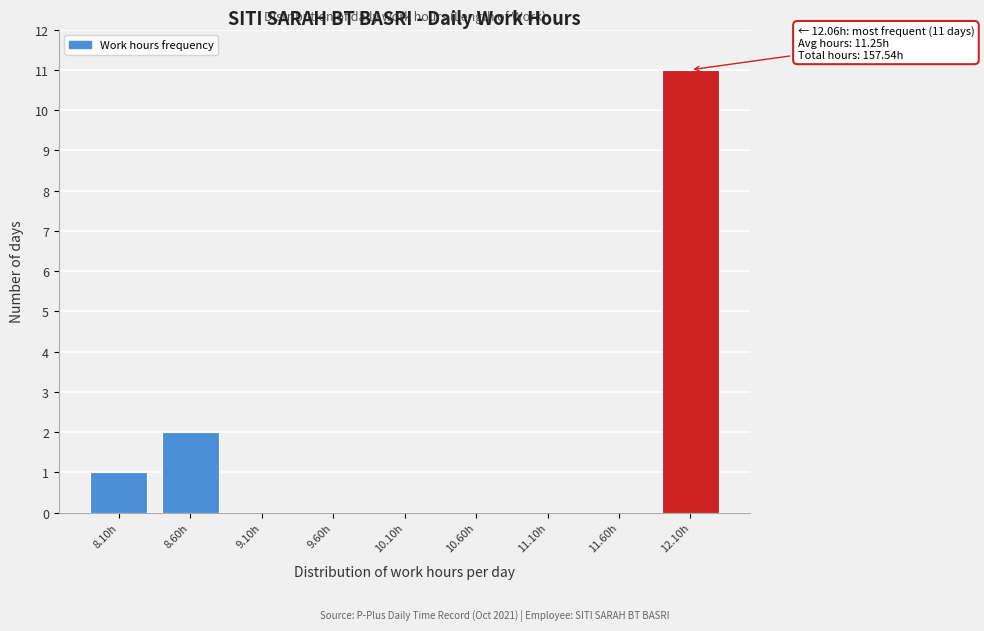

Reading right to left, extract all data points from this chart.

12.10h=11	11.60h=0	11.10h=0	10.60h=0	10.10h=0	9.60h=0	9.10h=0	8.60h=2	8.10h=1